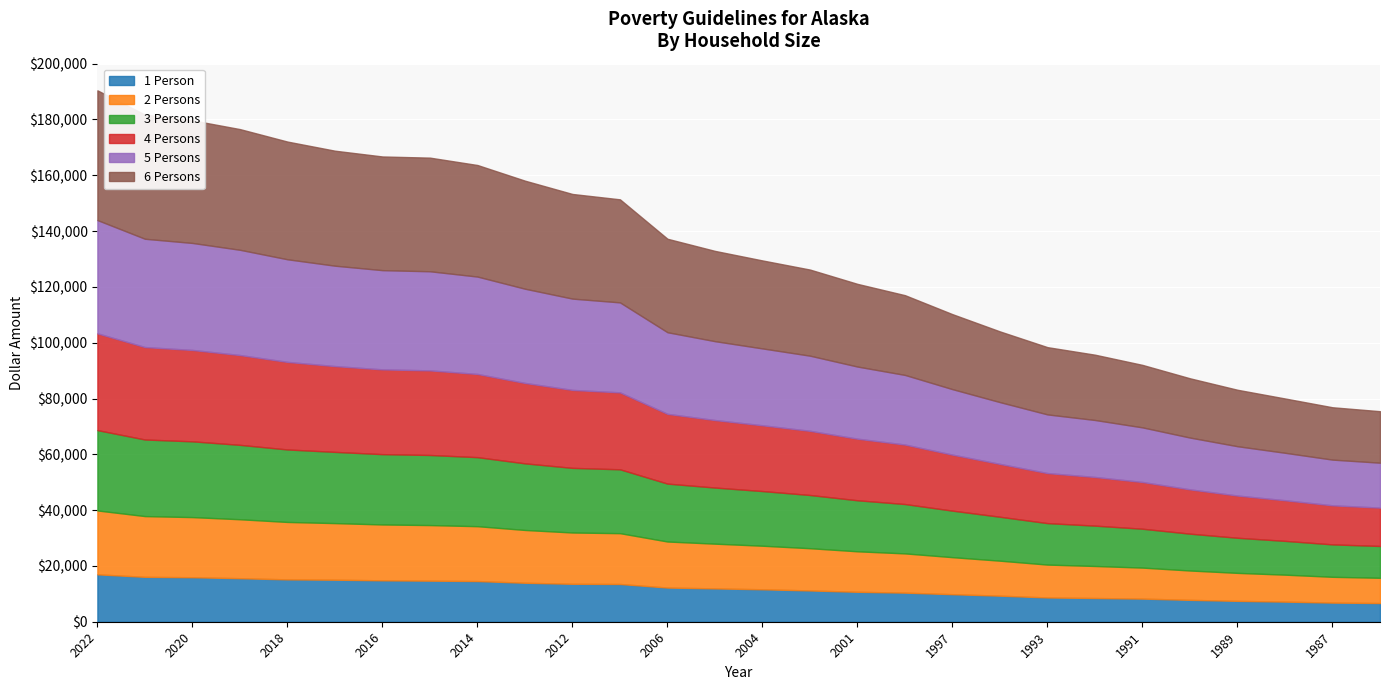

At how many categories does at least one series exceed 30151?

16